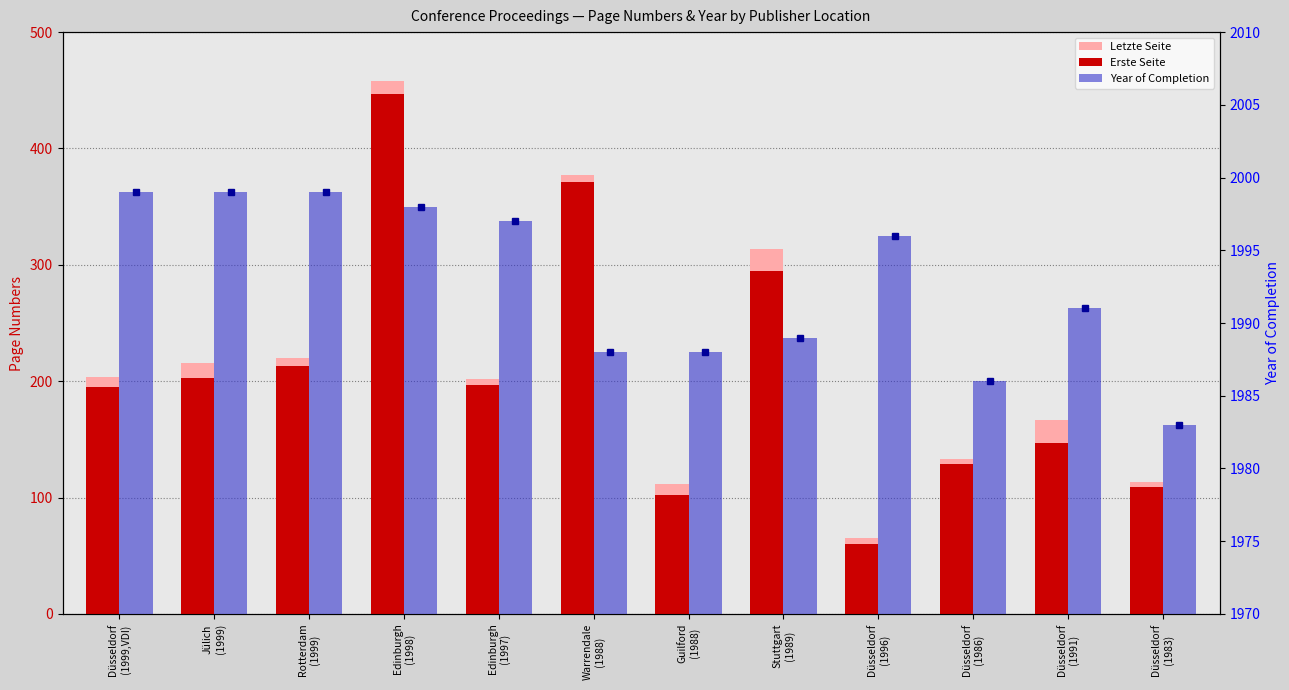

Is it true that Year of Completion equals 1999 at Rotterdam
(1999)?

True